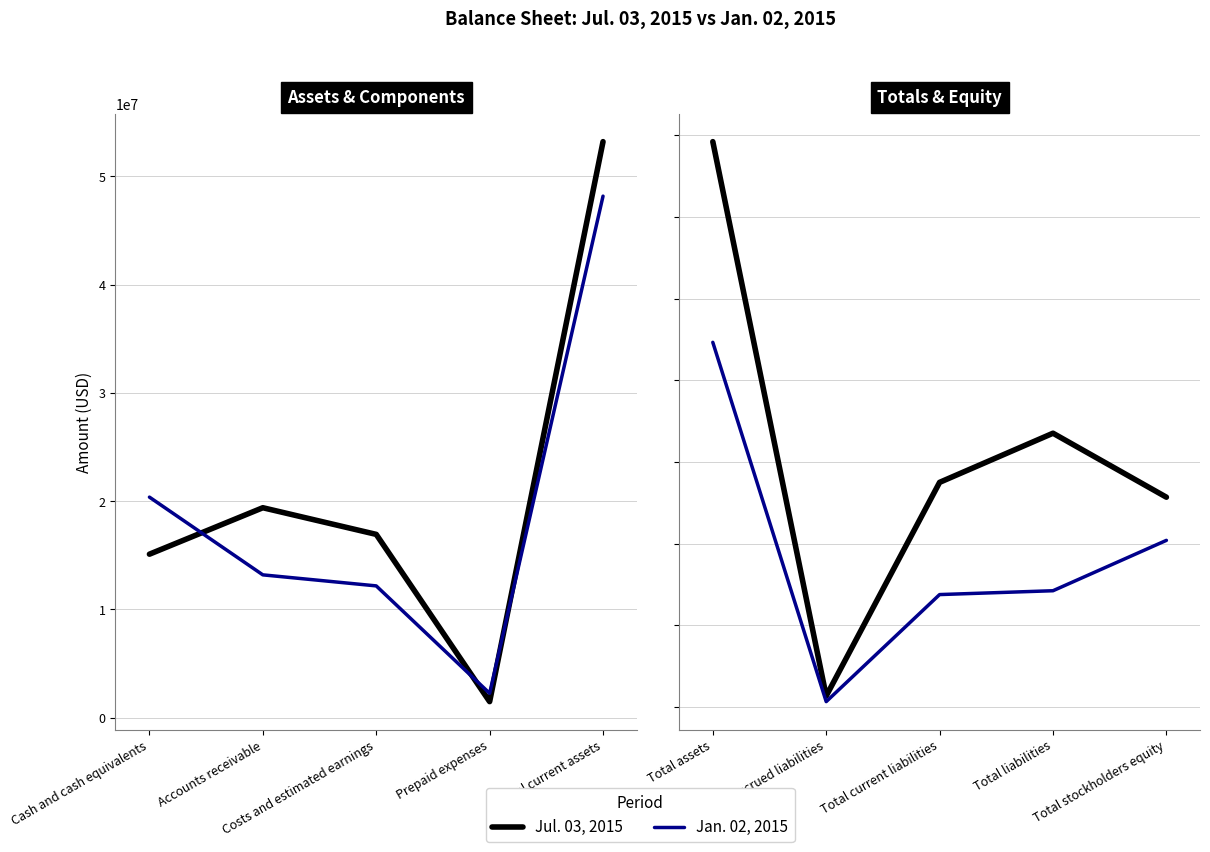

What is the label of the 2nd point from the left?

Accrued liabilities